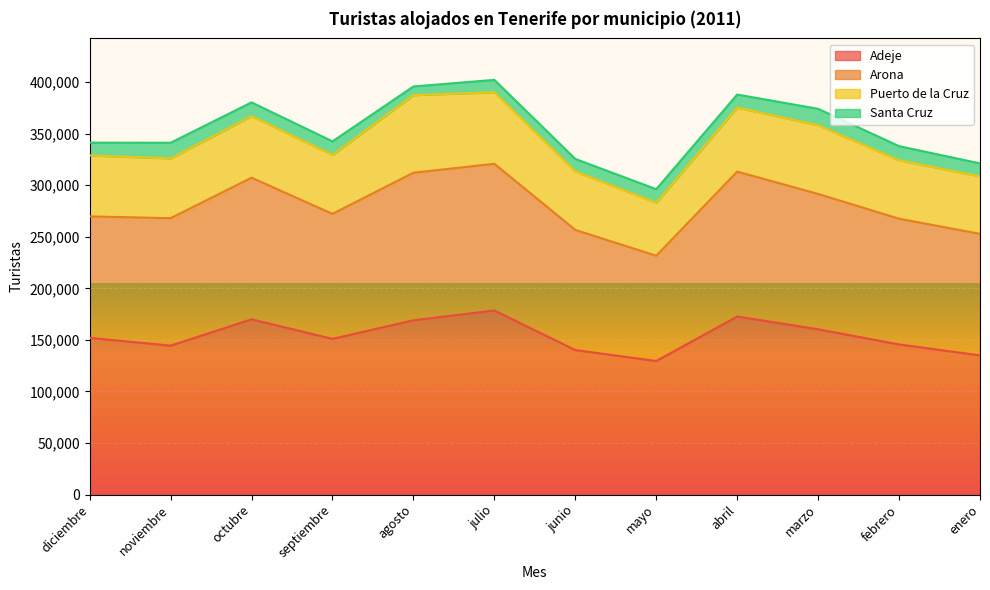

True or false: Adeje has a value of 134928 at enero.

True